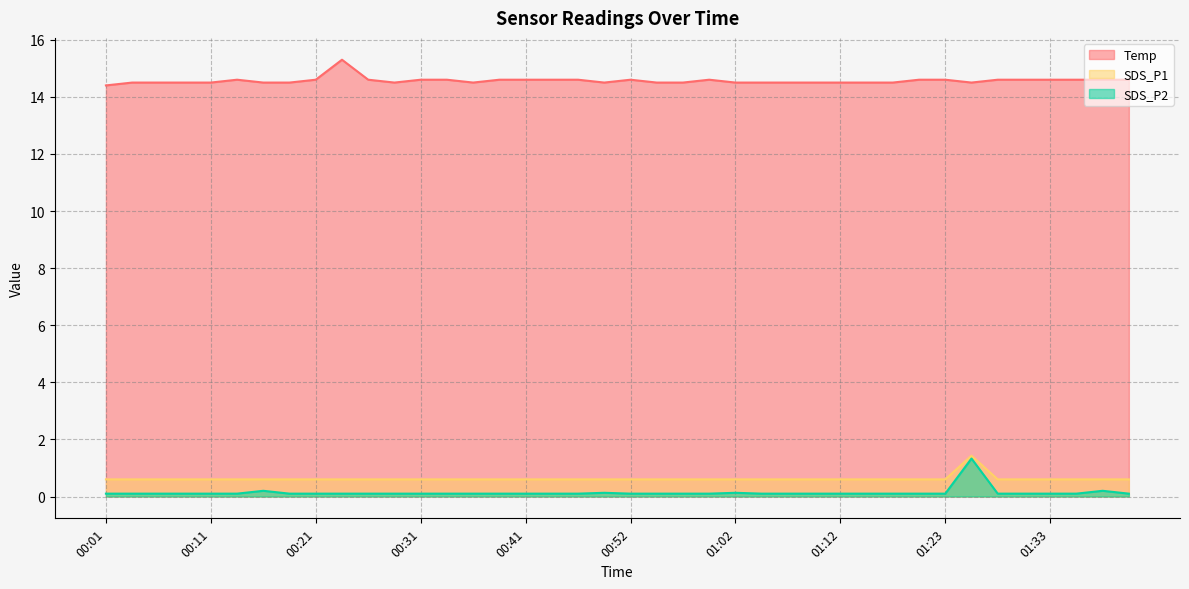

True or false: SDS_P1 and SDS_P2 intersect in this chart.

False